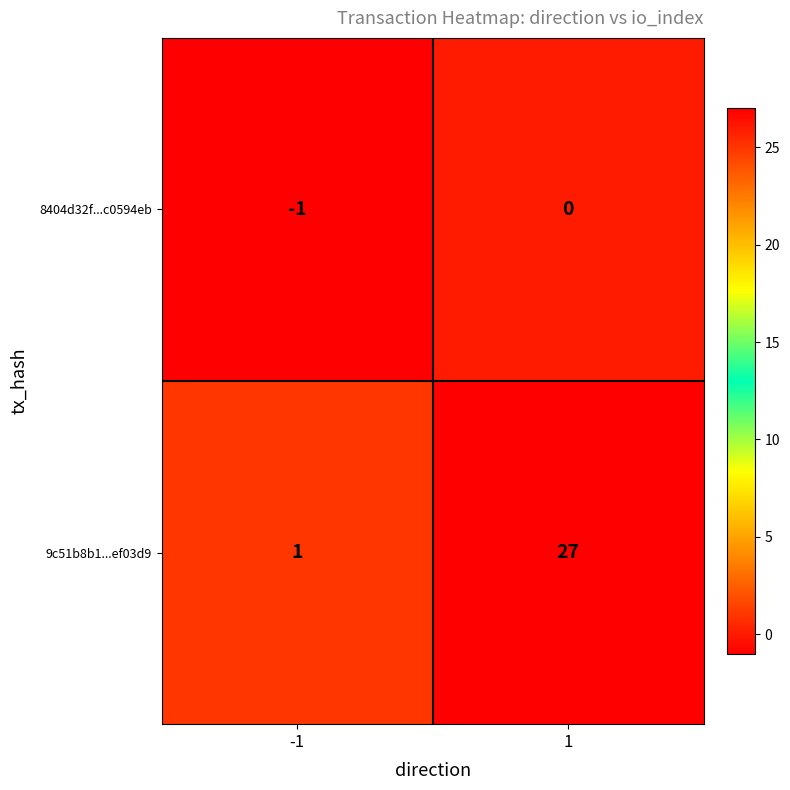

How many negative values does the 8404d32f...c0594eb series have?

1